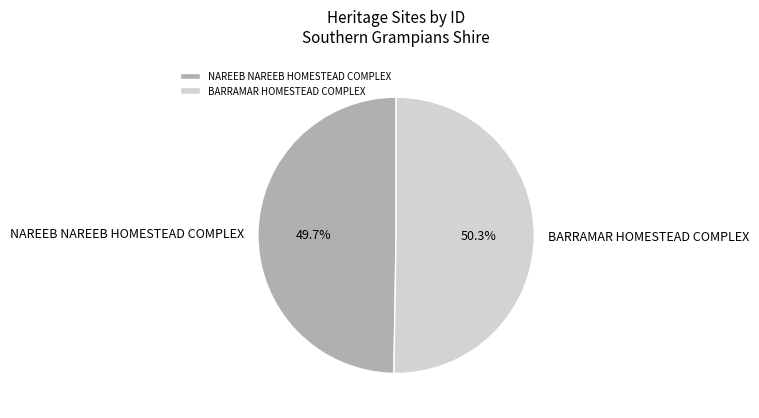

Which slice is the largest?

BARRAMAR HOMESTEAD COMPLEX